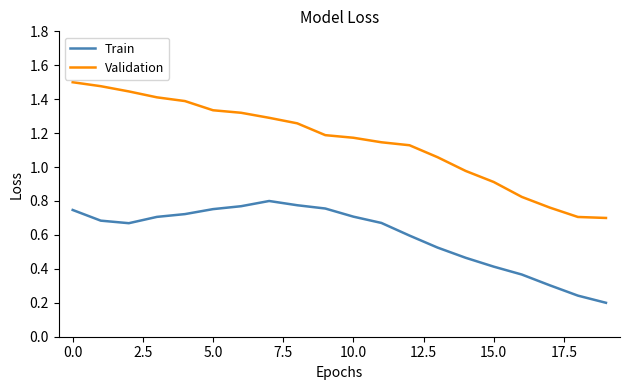

List the series in order of their overall mean, highest first.

Validation, Train